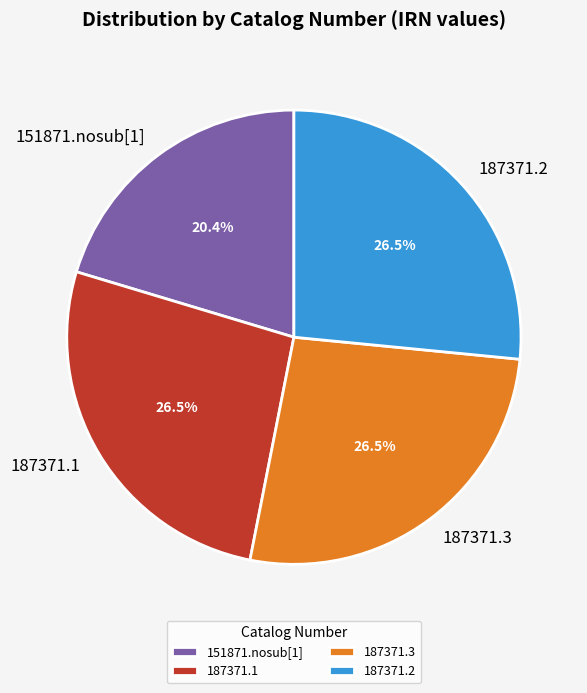

What is the ratio of the value at 187371.3 to the value at 187371.1?

1.0